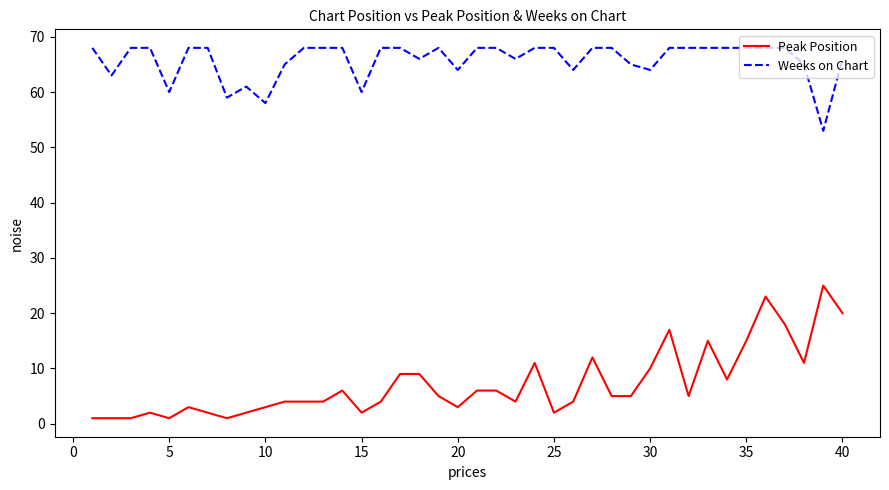

What is the maximum value for Peak Position?

25